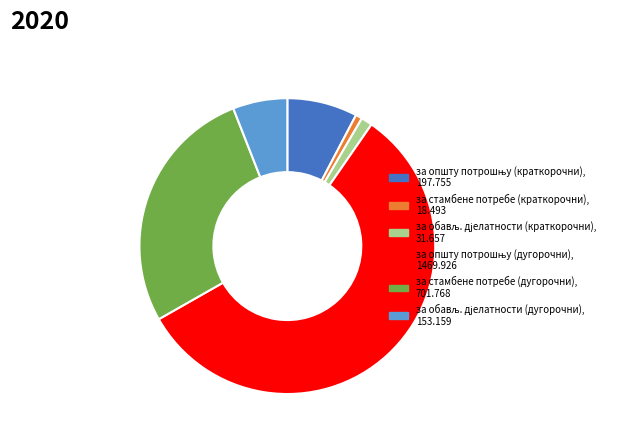

The за стамбене потребе (дугорочни) slice represents 39% of the pie. True or false?

False